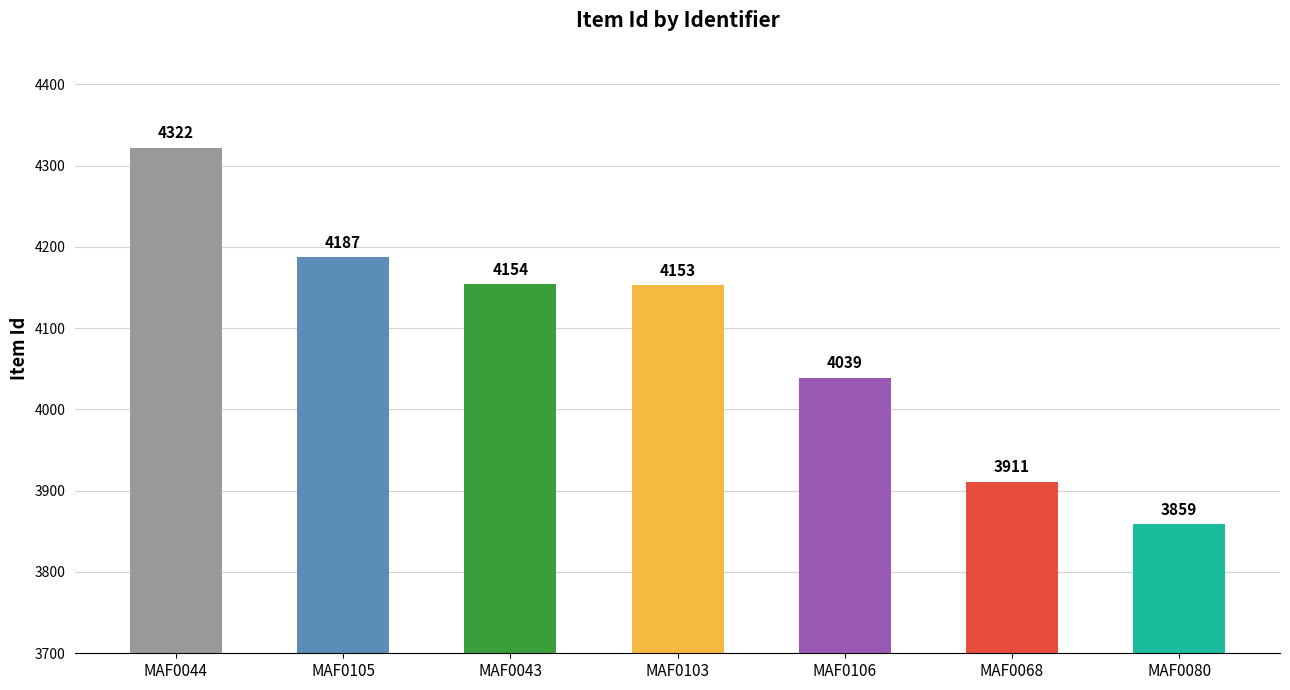

At which label is the value closest to 4090?

MAF0106